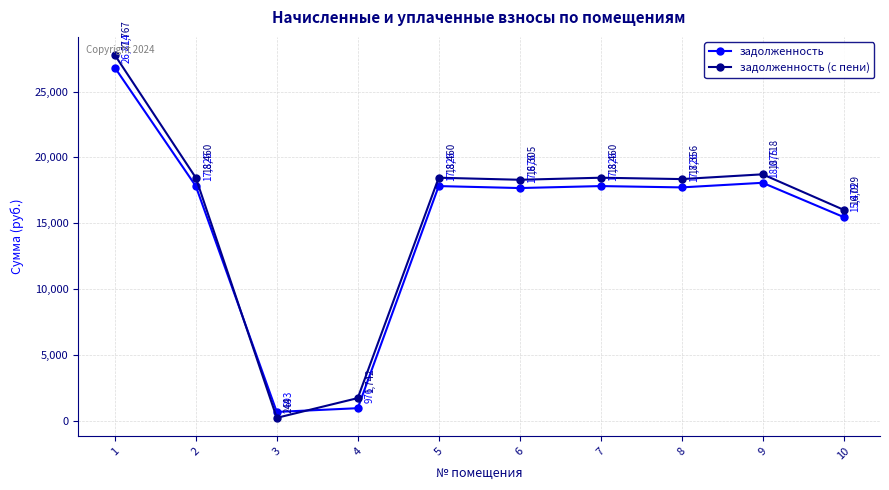

Rank the series by their average value, from highest to lowest.

задолженность (с пени), задолженность